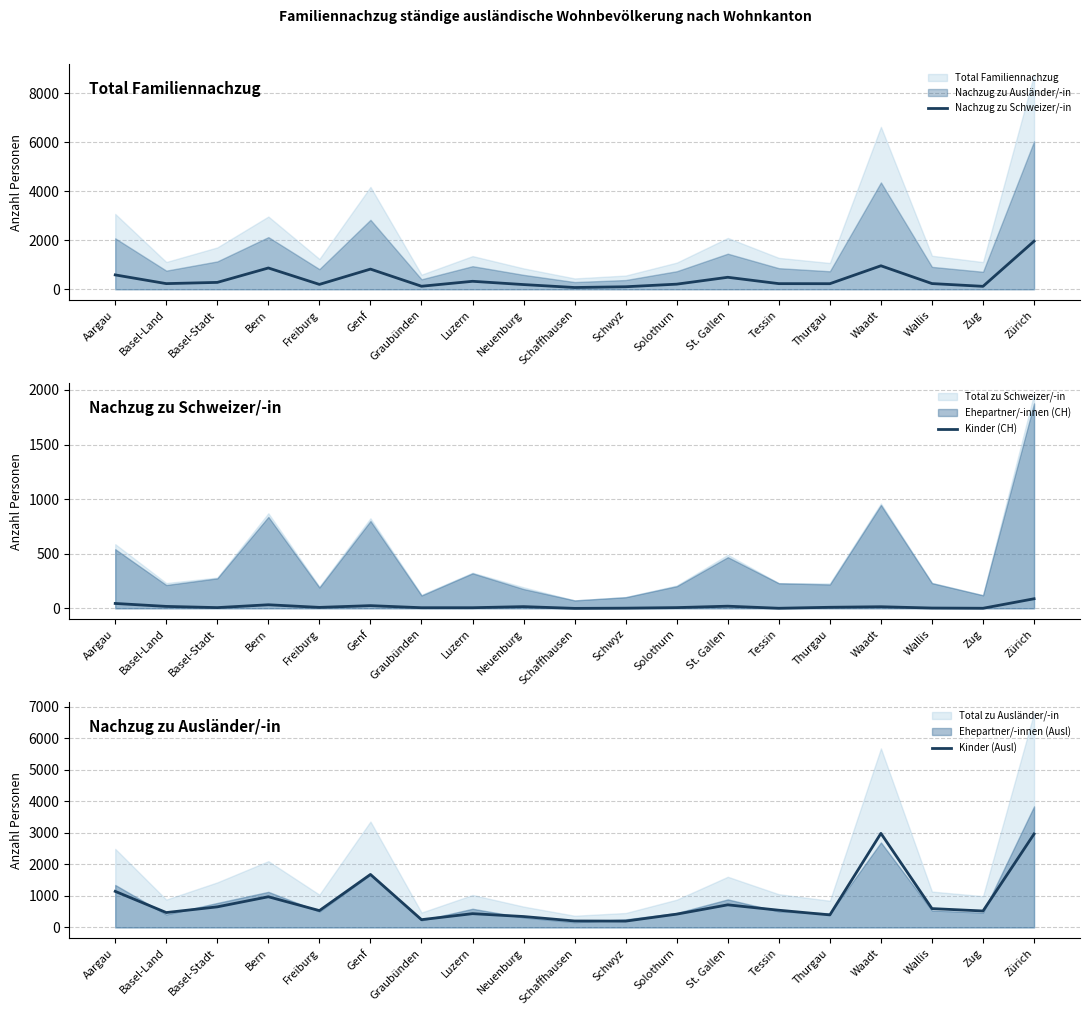

True or false: Kinder (Ausl) has a value of 534 at Freiburg.

True